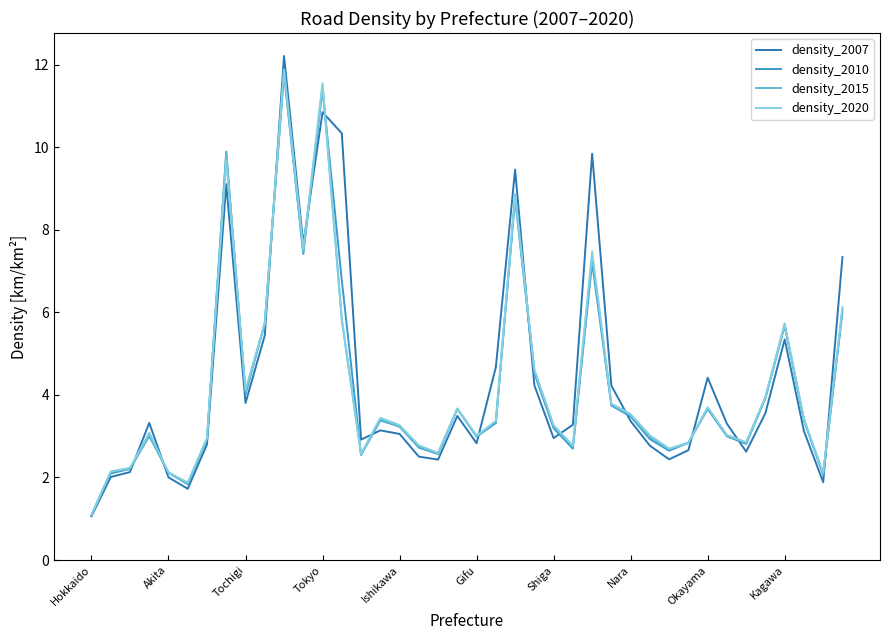

What is the lowest value of the density_2020 series?

1.1